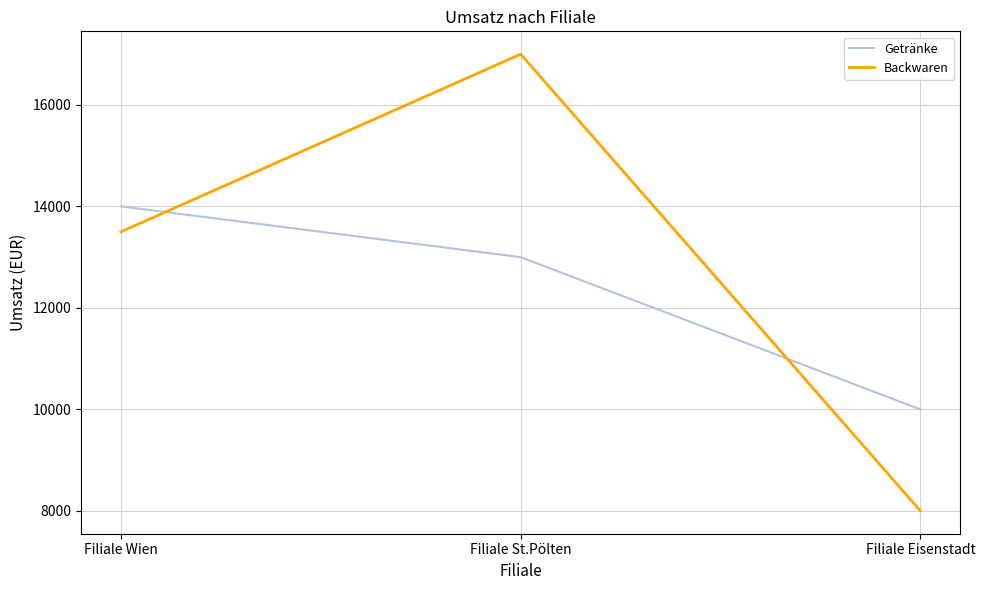

Count the number of categories in the chart.

3